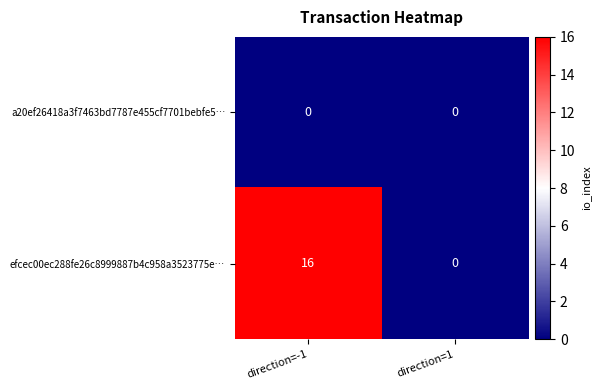

Rank the categories by efcec00ec288fe26c8999887b4c958a3523775e… value from lowest to highest.

direction=1, direction=-1